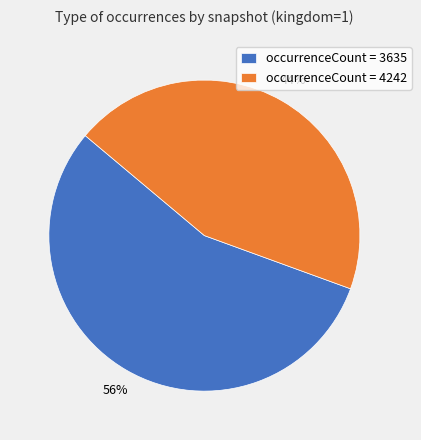

What is the ratio of the value at occurrenceCount = 4242 to the value at occurrenceCount = 3635?

0.8